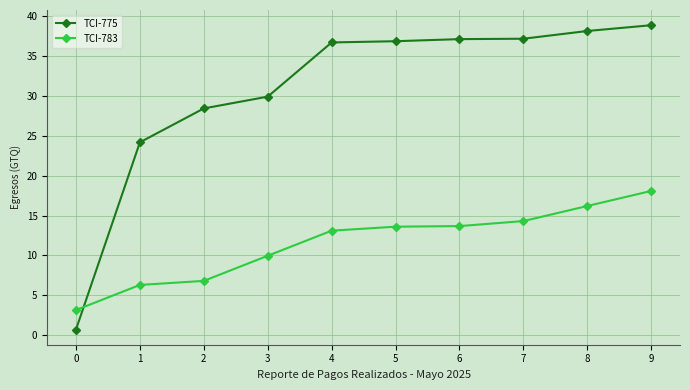

What are all the series names shown in the legend?

TCI-775, TCI-783